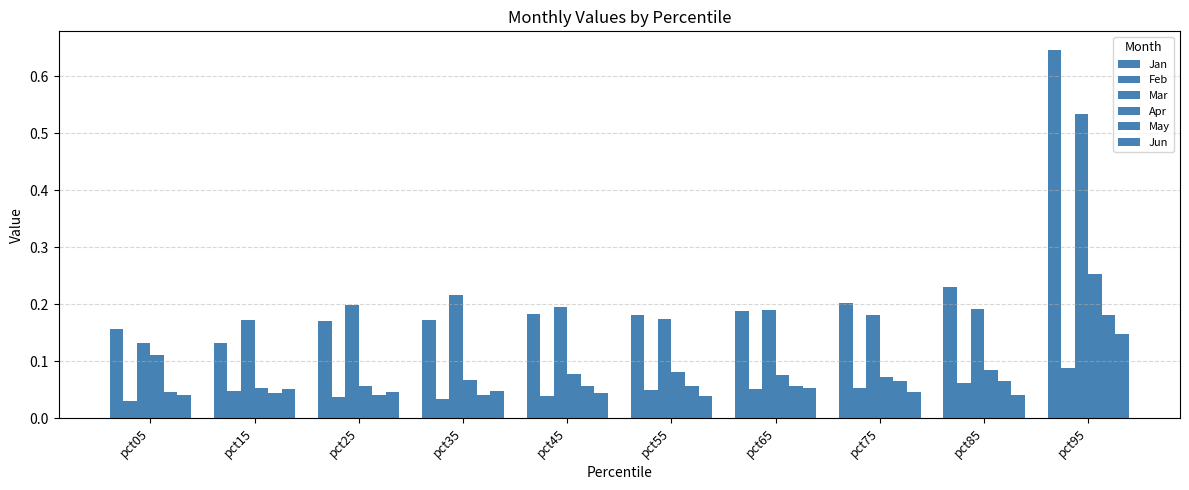

How many distinct data groups are displayed?

6